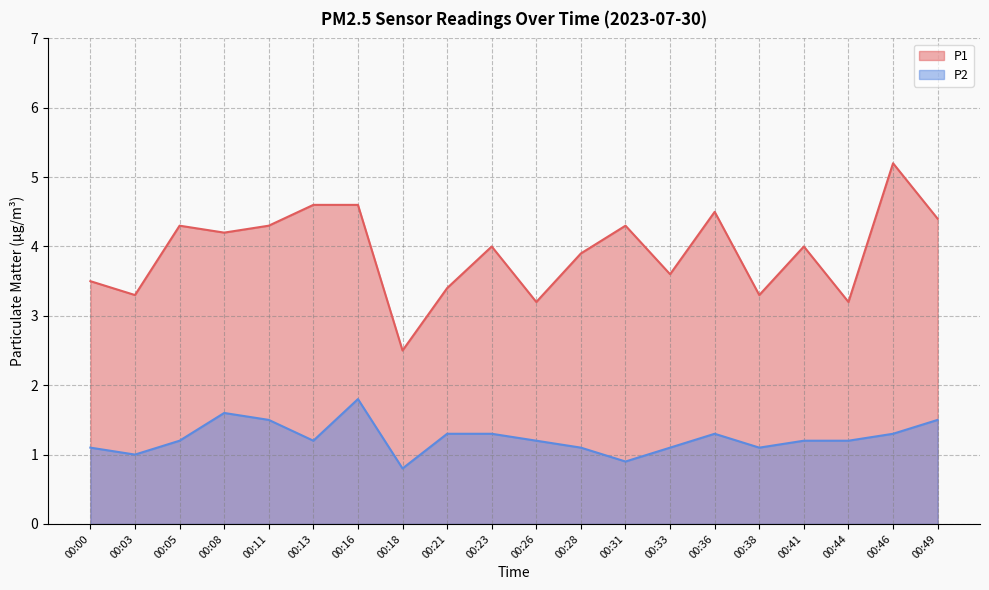

True or false: P1 and P2 cross at least once.

False